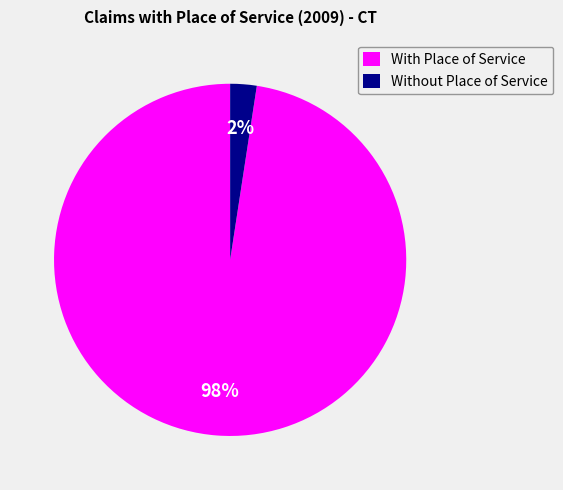

How many segments does this pie chart have?

2